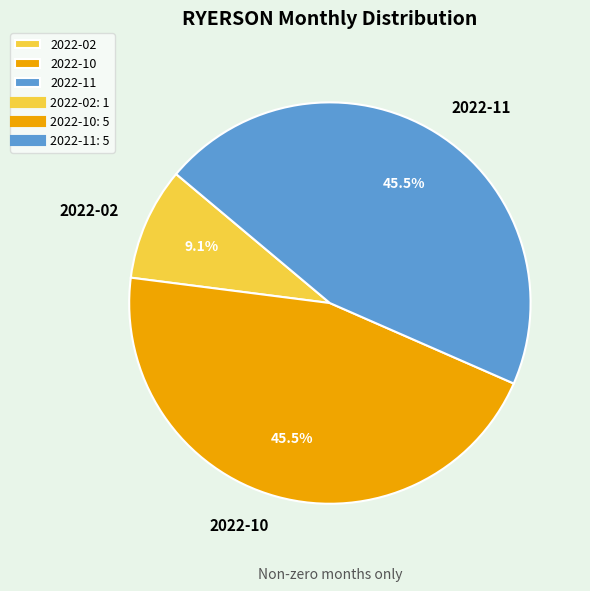

Is the sum of 2022-10 and 2022-11 greater than half?

Yes